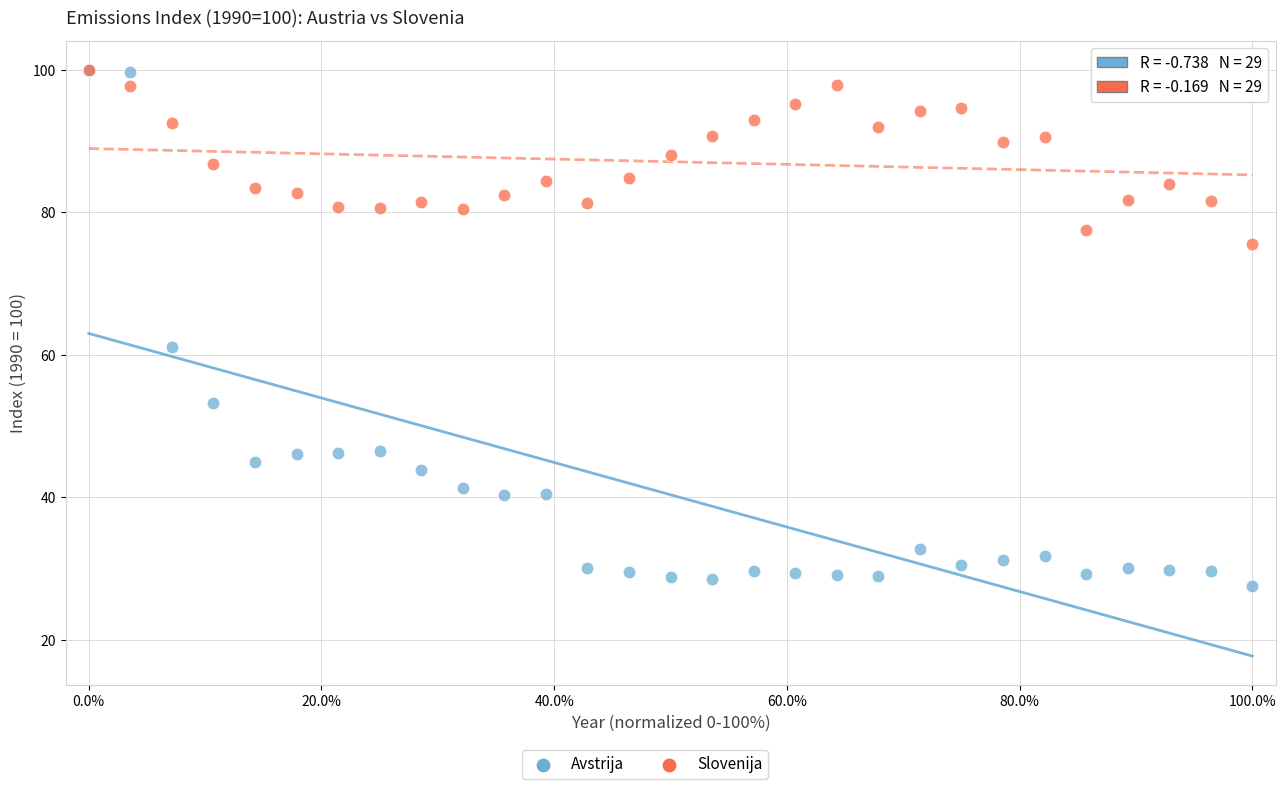

In the Avstrija series, what Y value is closest to 63?

61.2